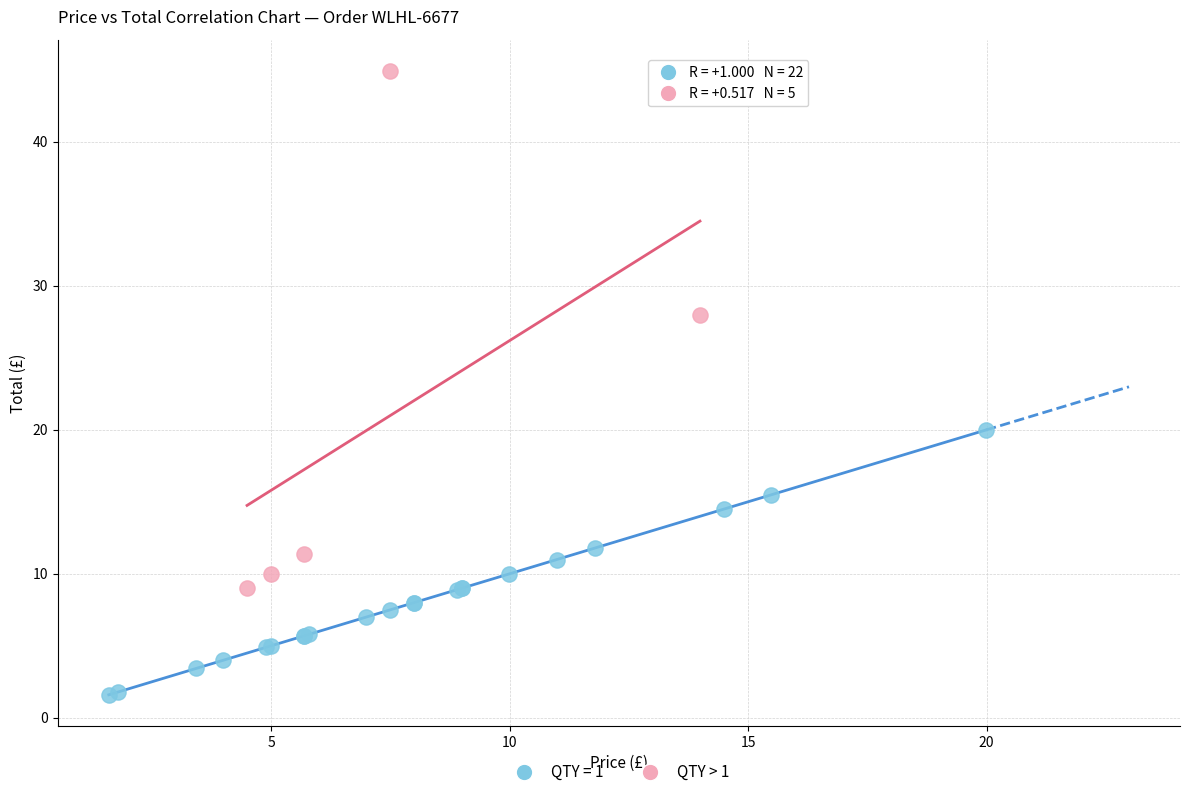

Which series contains the lowest Y value?

QTY = 1